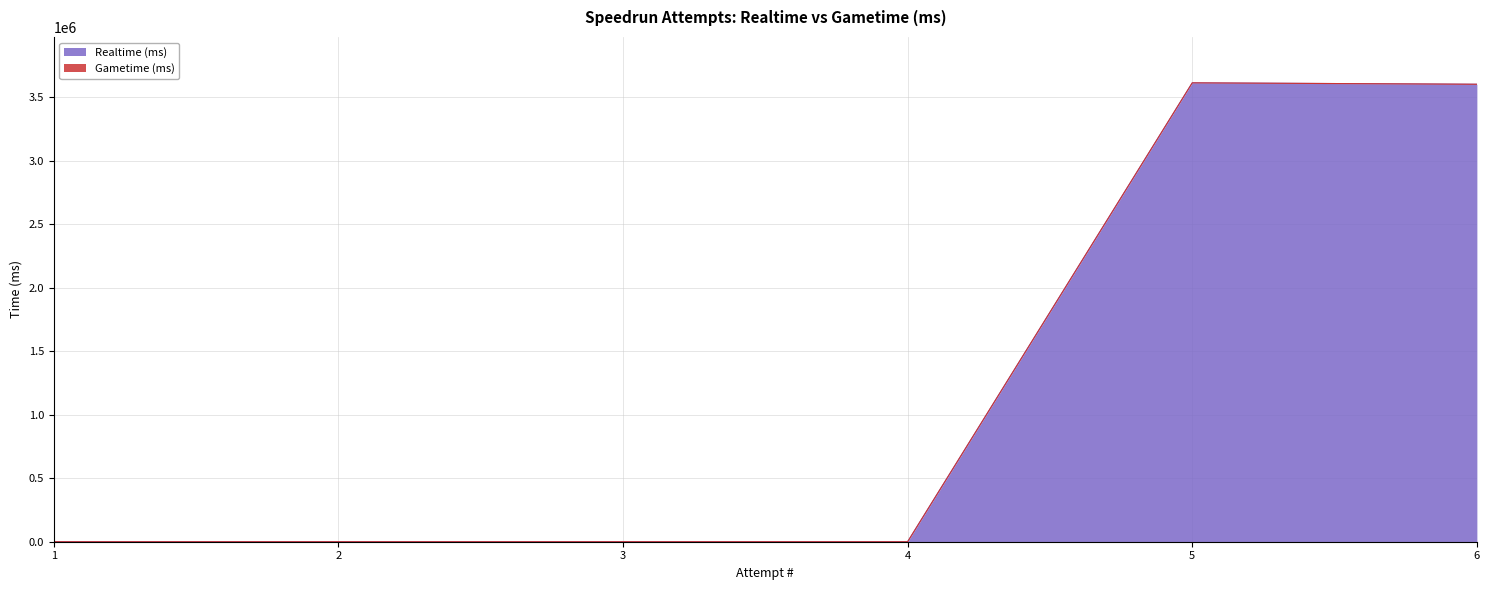

Reading right to left, what are all the values shown in this chart?

3603282	3614458	0	0	0	0